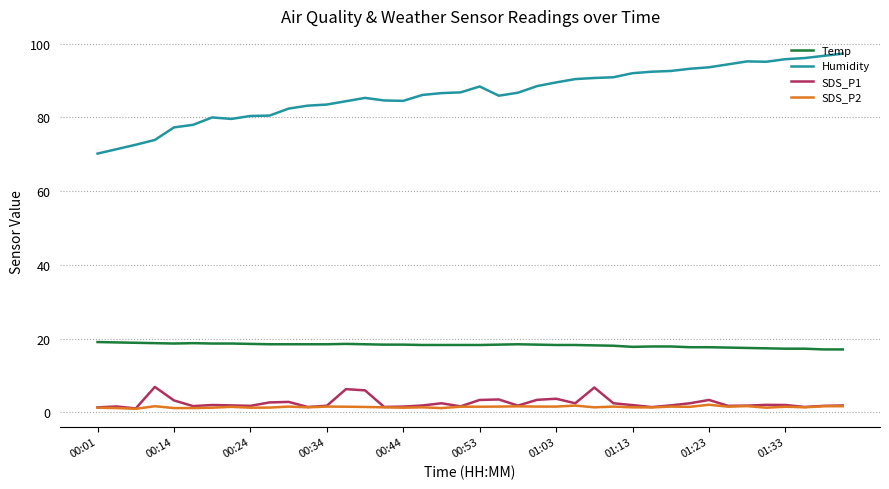

True or false: Humidity has more than 2 interior local peaks.

True